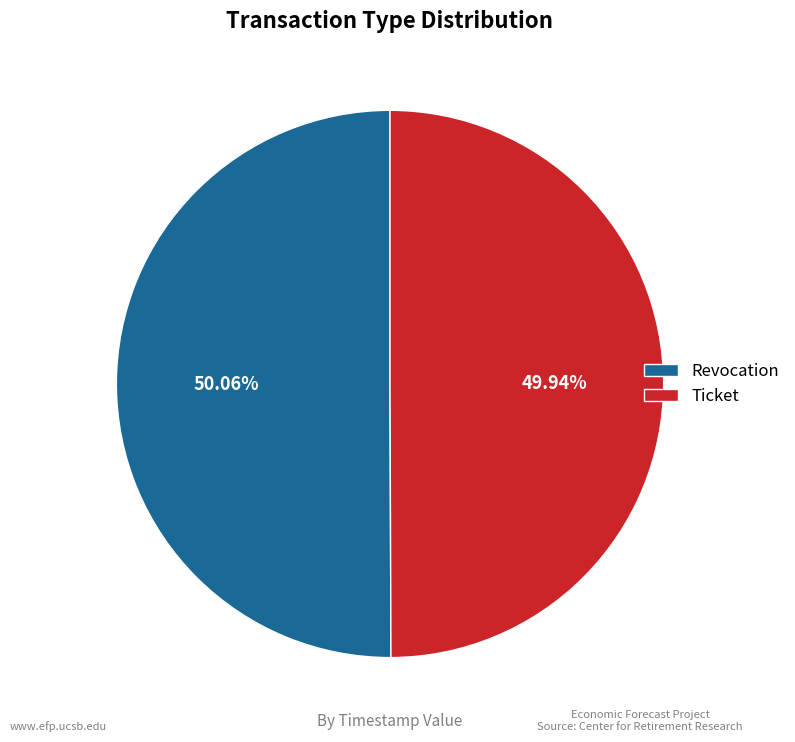

What percentage is the Revocation slice, to the nearest percent?

50%